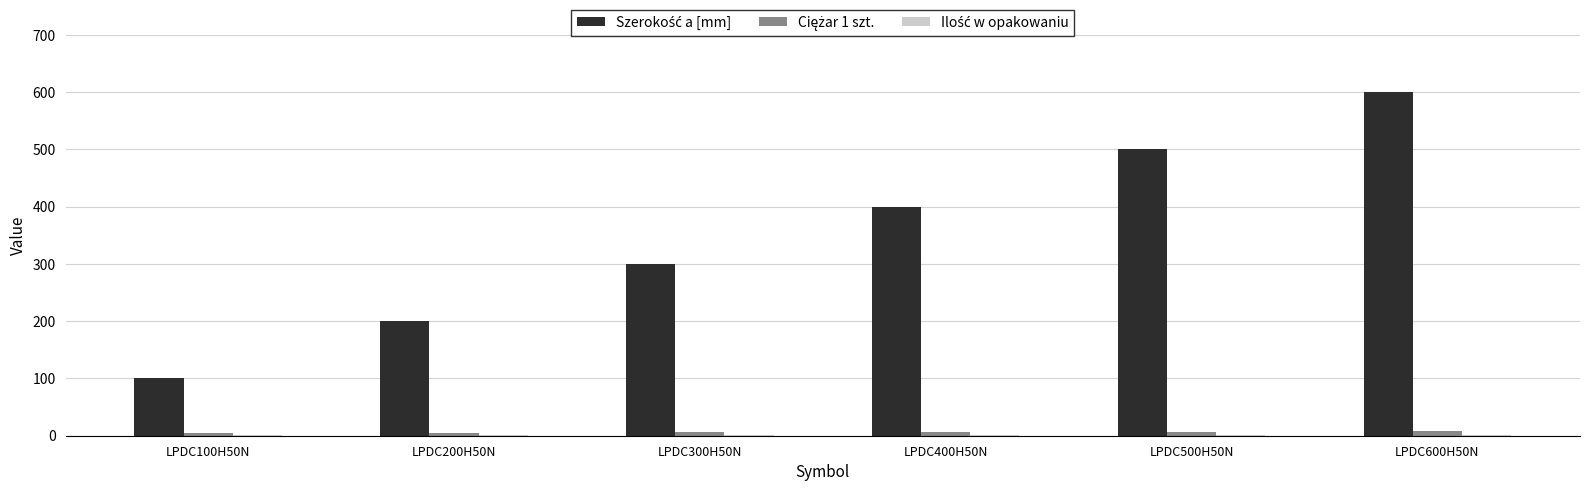

What is the total value across all series at LPDC600H50N?

609.4